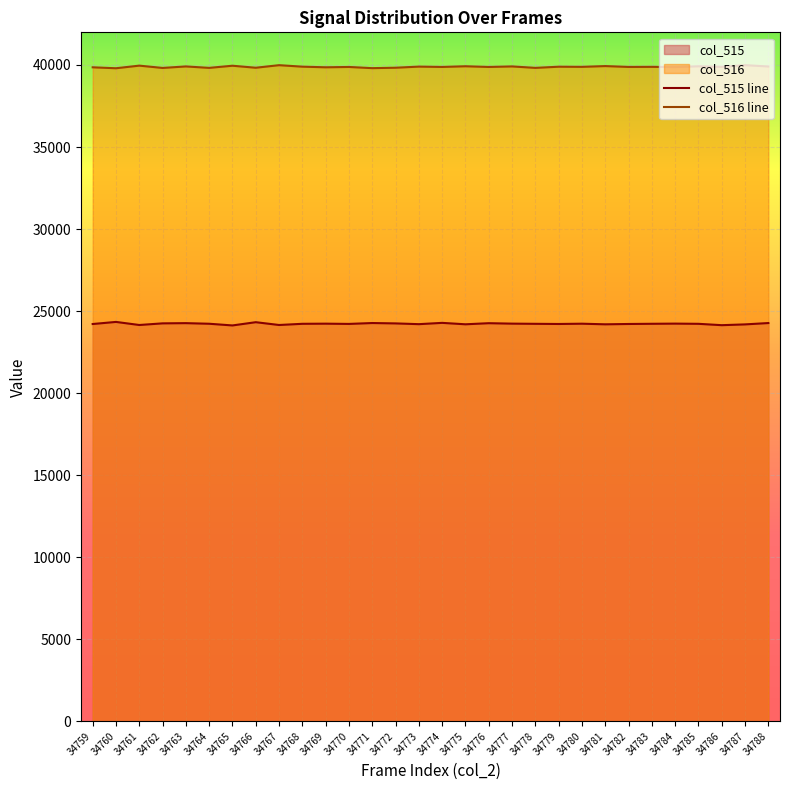

At which label does col_515 line first exceed 24226?

34760